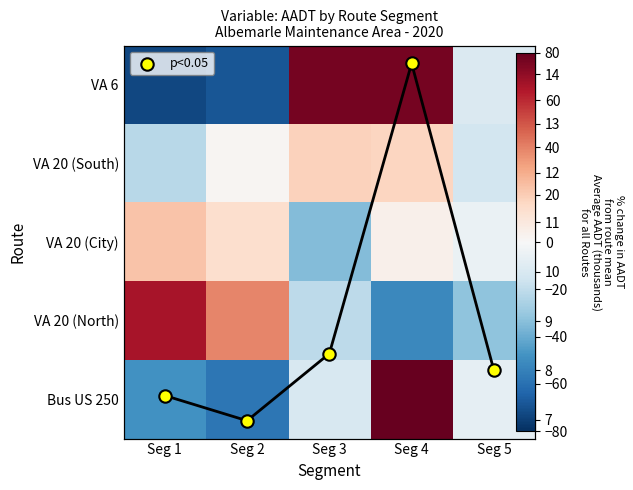

Where does the Bus US 250 series first go above -12?

Seg 4